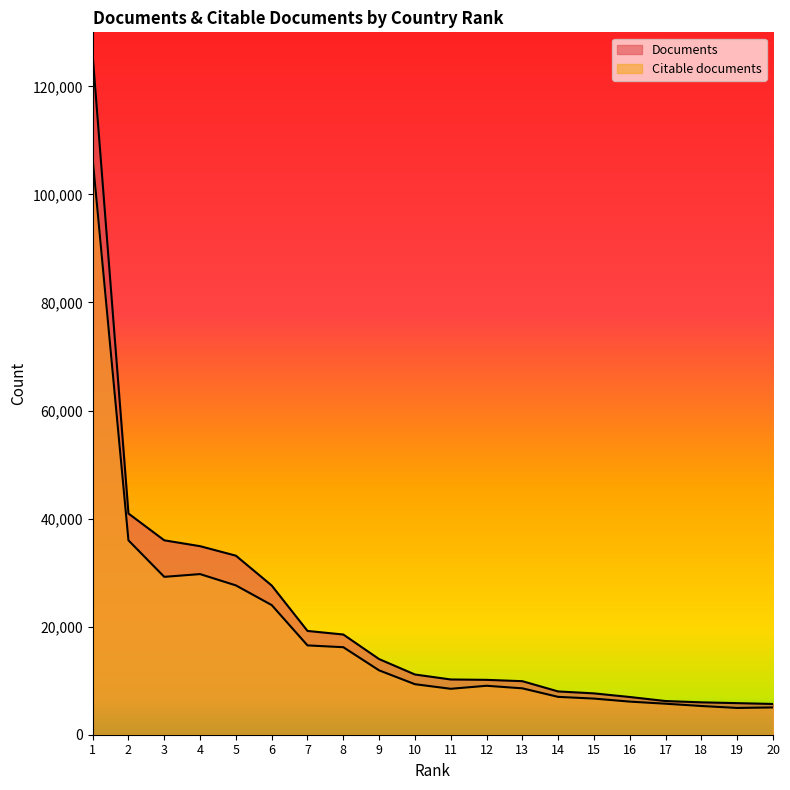

List the labels in order of Citable documents value, smallest first.

19, 20, 18, 17, 16, 15, 14, 11, 13, 12, 10, 9, 8, 7, 6, 5, 3, 4, 2, 1